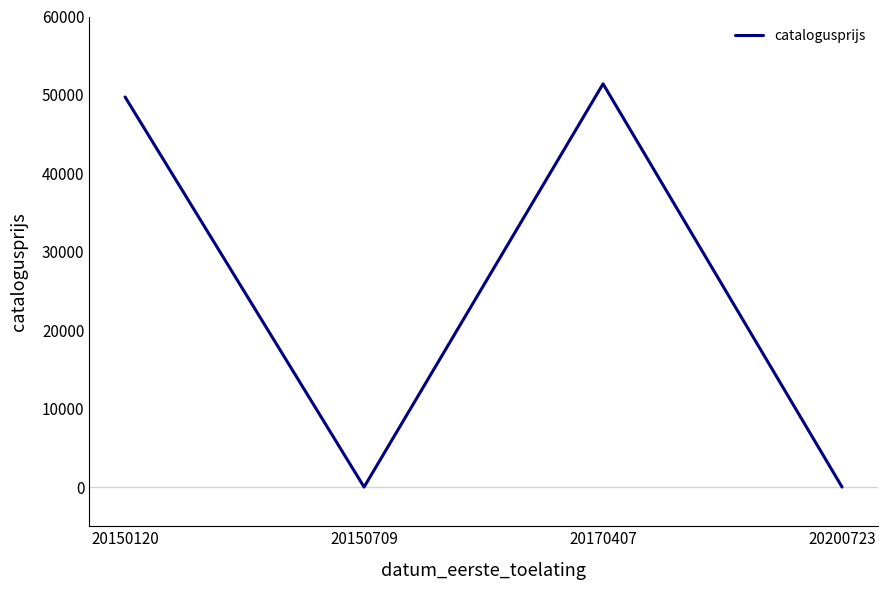

Which label corresponds to the largest value in the chart?

20170407